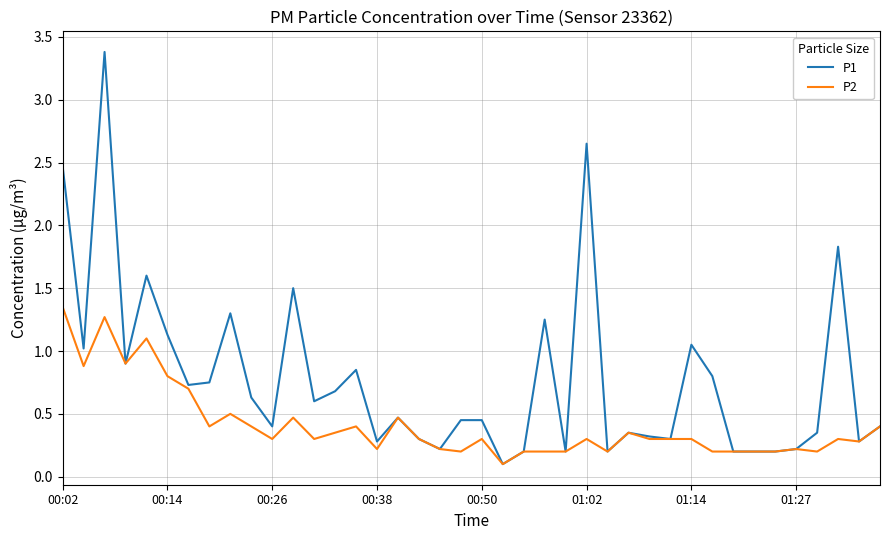

At how many categories does at least one series exceed 3?

1